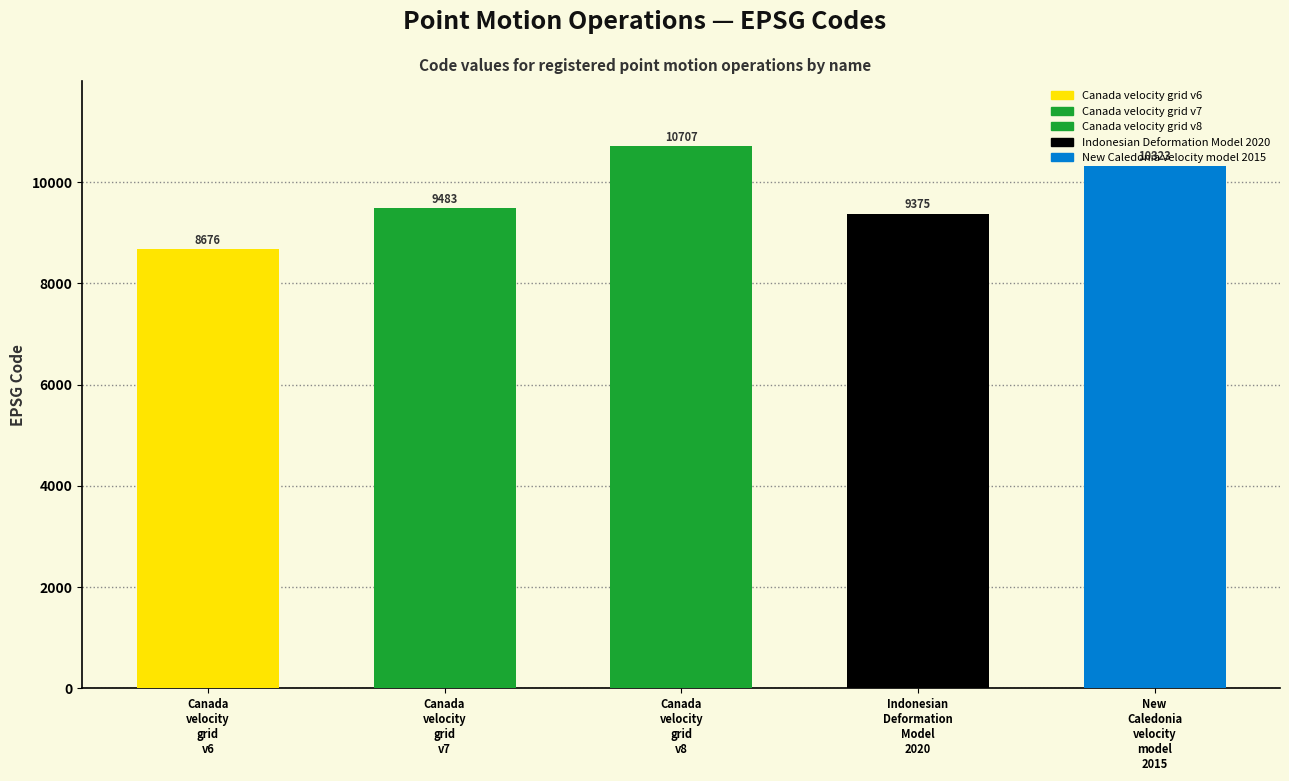

List the labels in order of value, largest first.

Canada velocity grid v8, New Caledonia velocity model 2015, Canada velocity grid v7, Indonesian Deformation Model 2020, Canada velocity grid v6